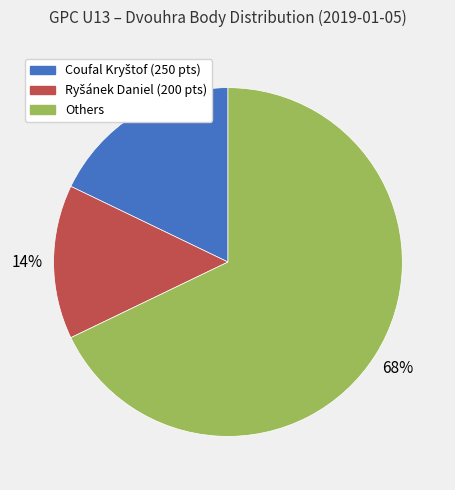

Which category has the biggest portion of the pie?

Others